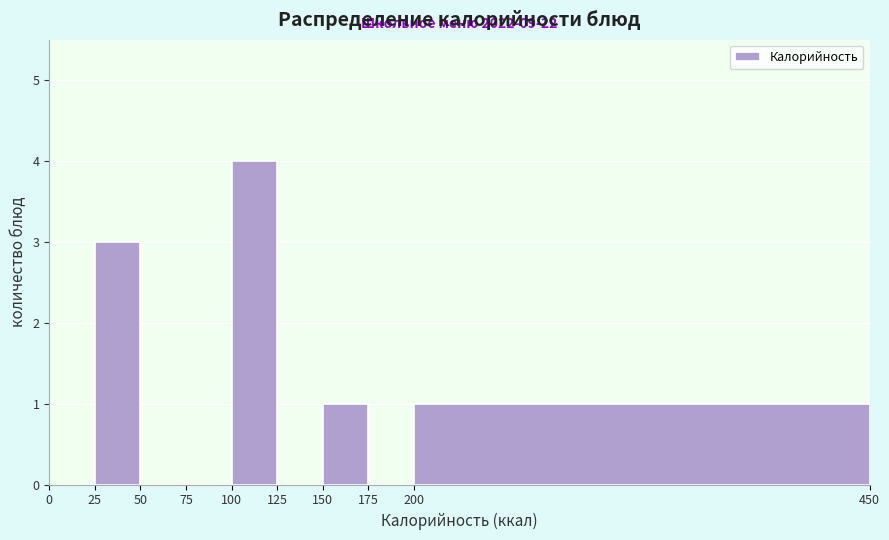

Over which range of the x-axis is the bar tallest?

100 to 125